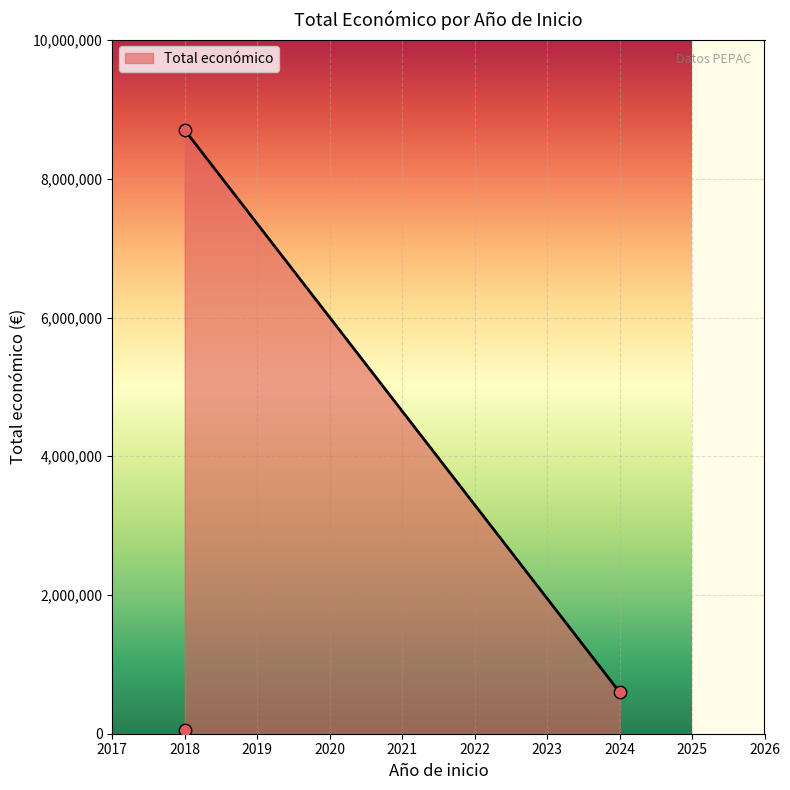

What is the change in value from 2024 (BIODIF) to 2018 (FRESH LIFE)?

+8101759